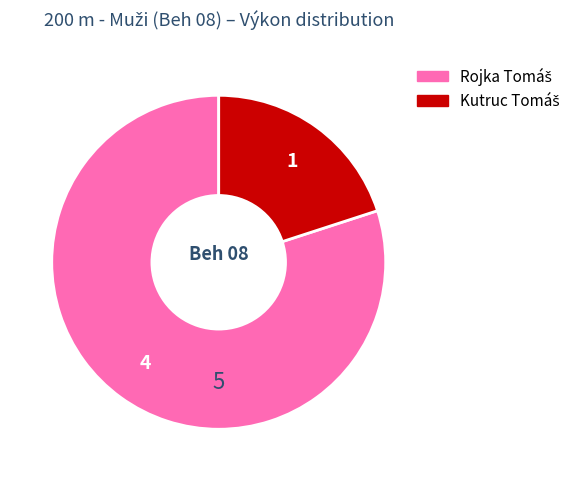

Is there a majority slice in this chart?

Yes